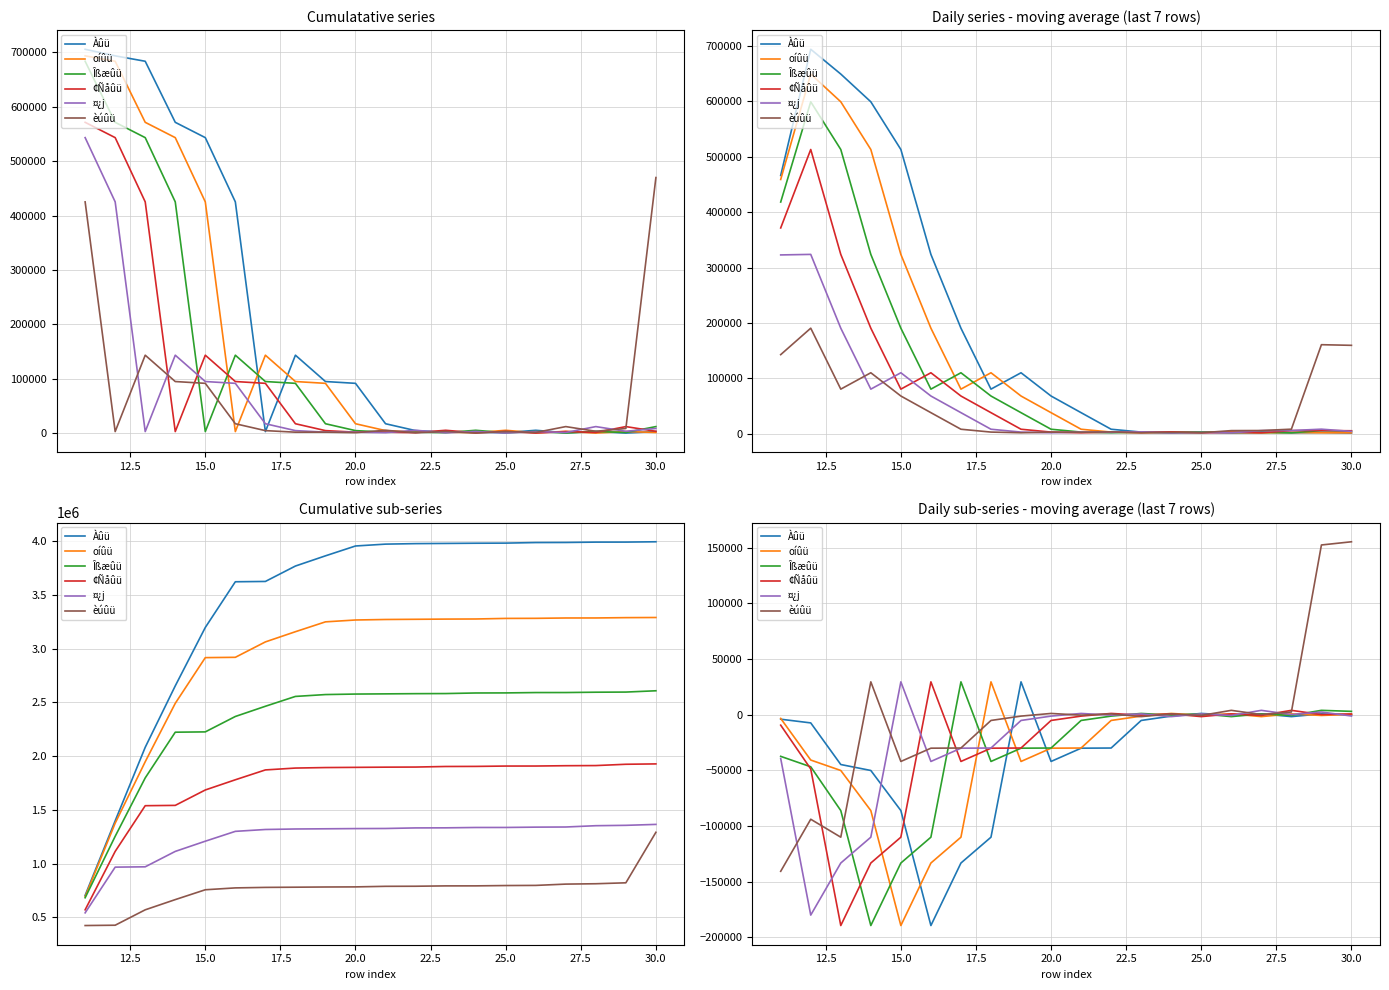

Where is ¢Ñåûü nearest to the value -79964?

15.0